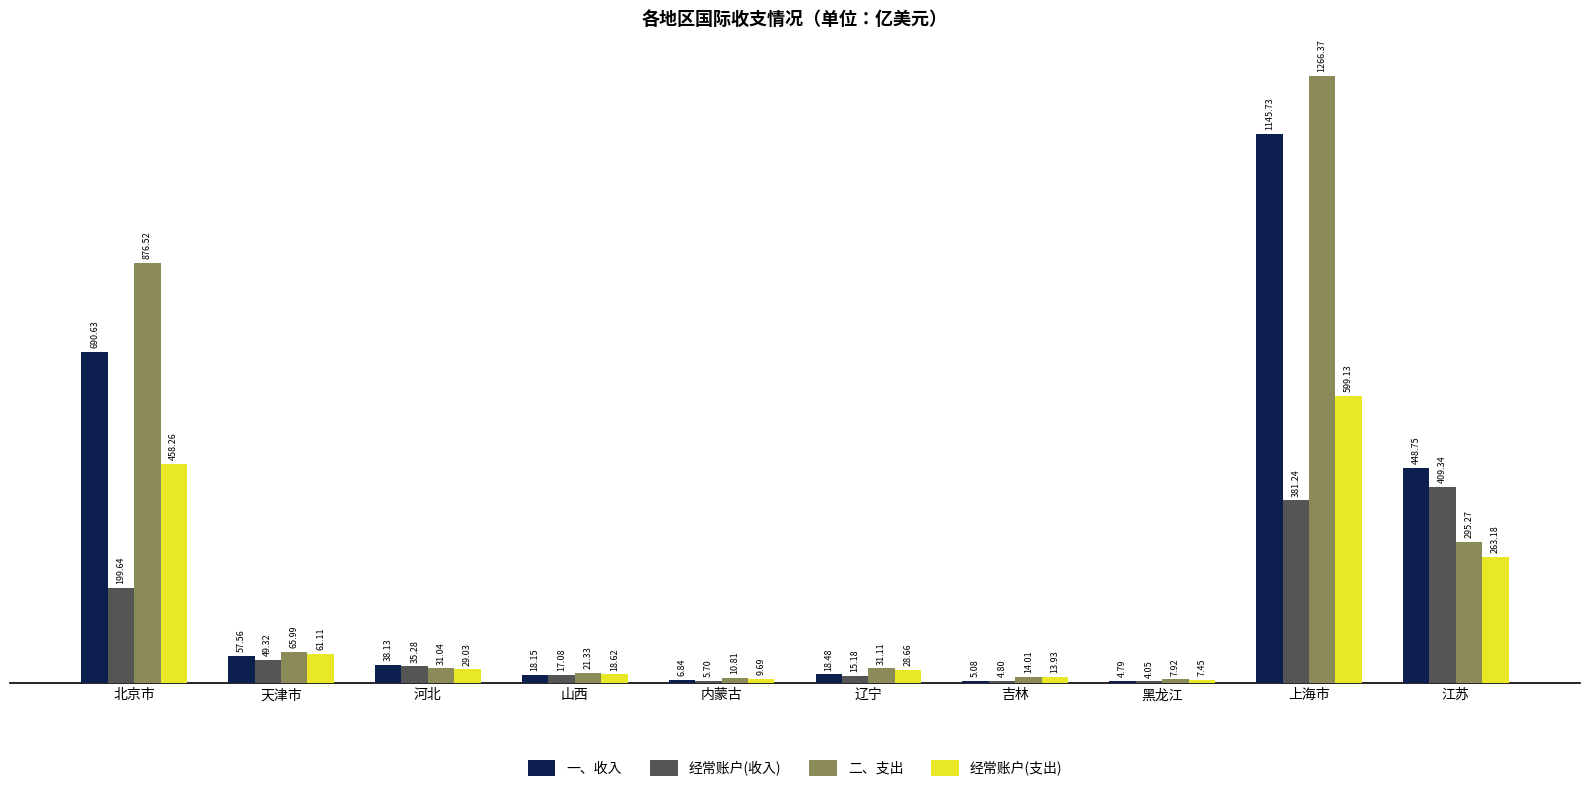

How many bars are there in total?

40